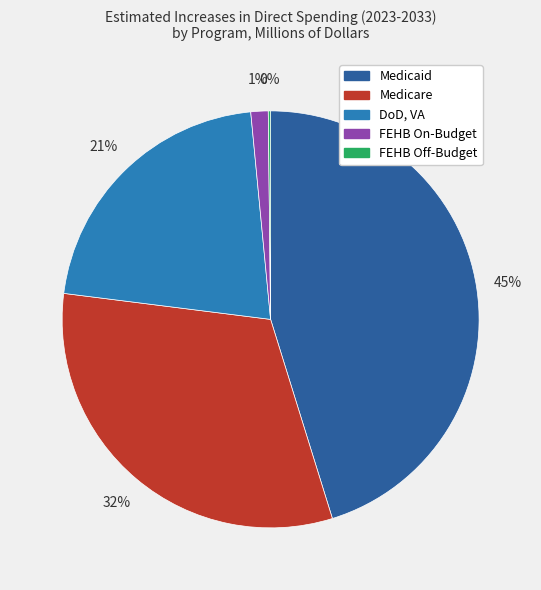

Is there a majority slice in this chart?

No